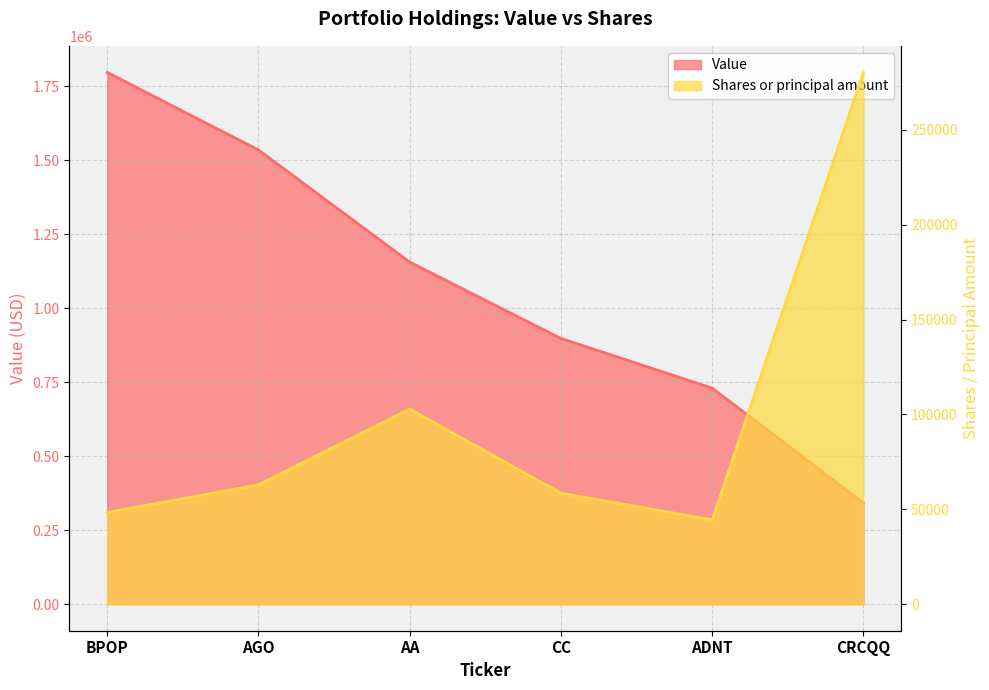

List the series in order of their overall mean, highest first.

Value, Shares or principal amount